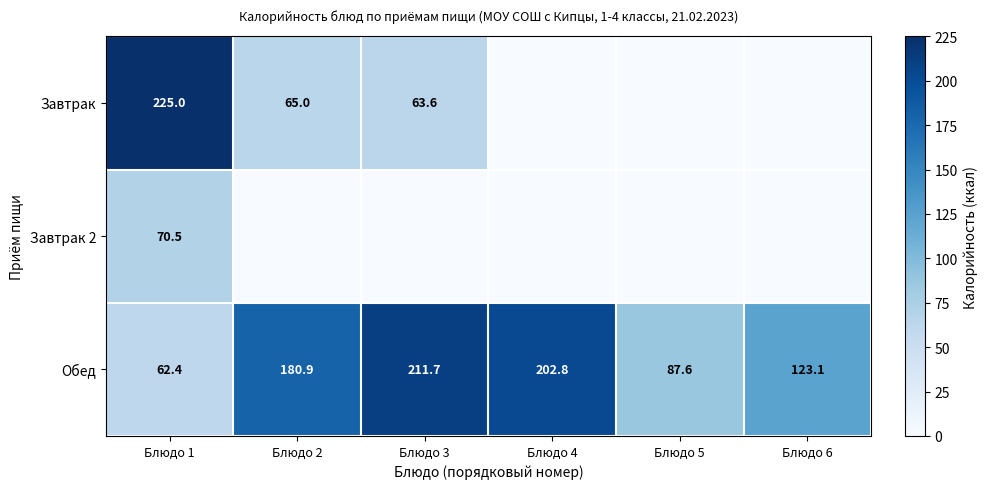

The Завтрак series shows 63.6 at Блюдо 3. True or false?

True